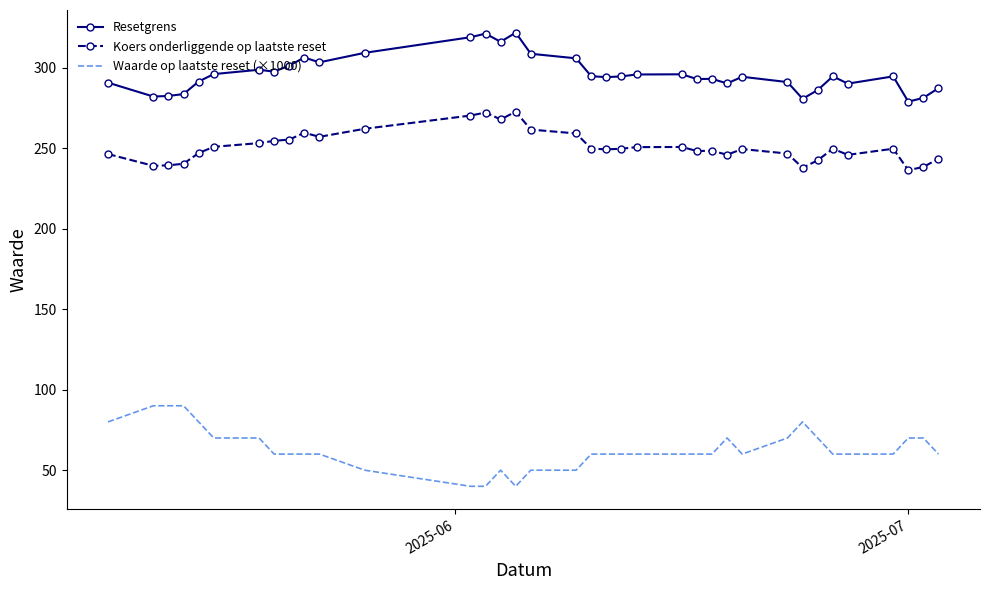

What is the difference between the maximum and minimum values in the Waarde op laatste reset (×1000) series?

50.0